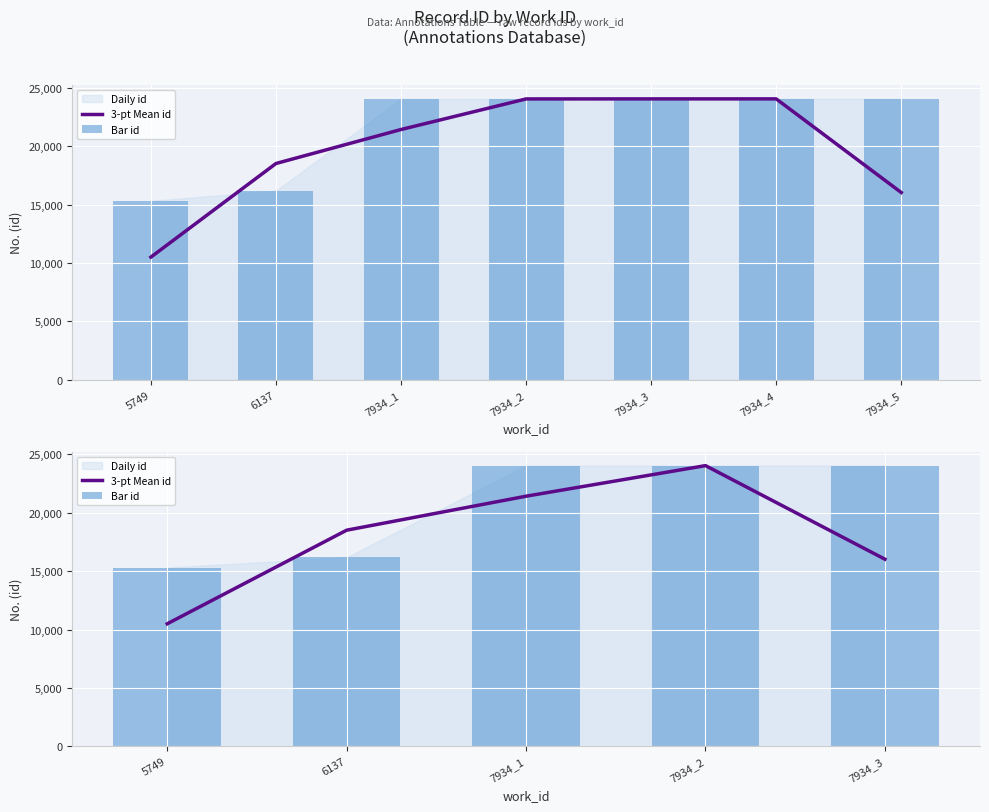

Reading left to right, transcribe all the data shown in this chart.

3-pt Mean id: 5749=10502.0	6137=18514.3	7934_1=21424.0	7934_2=24042.7	7934_3=16030.3
Bar id: 5749=15316.0	6137=16190.0	7934_1=24037.0	7934_2=24045.0	7934_3=24046.0